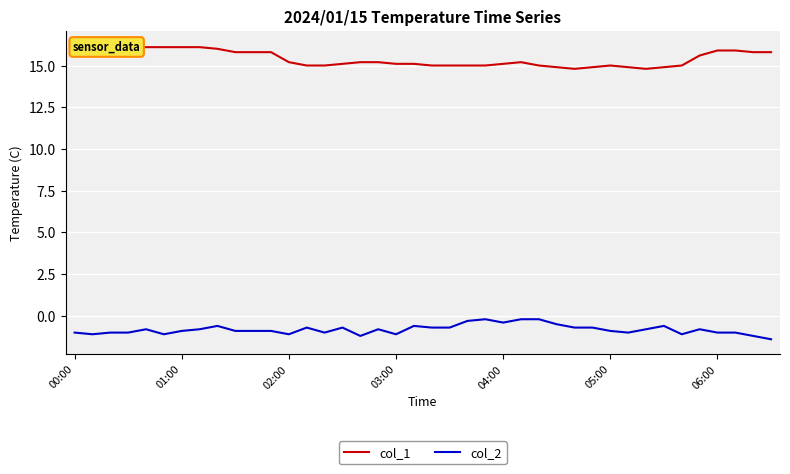

At which label does col_1 first exceed 15?

00:00